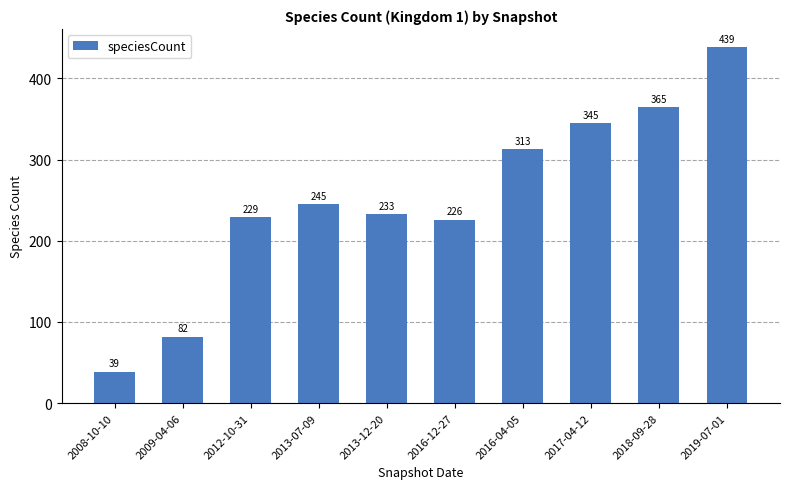

The value at 2009-04-06 is 82. True or false?

True